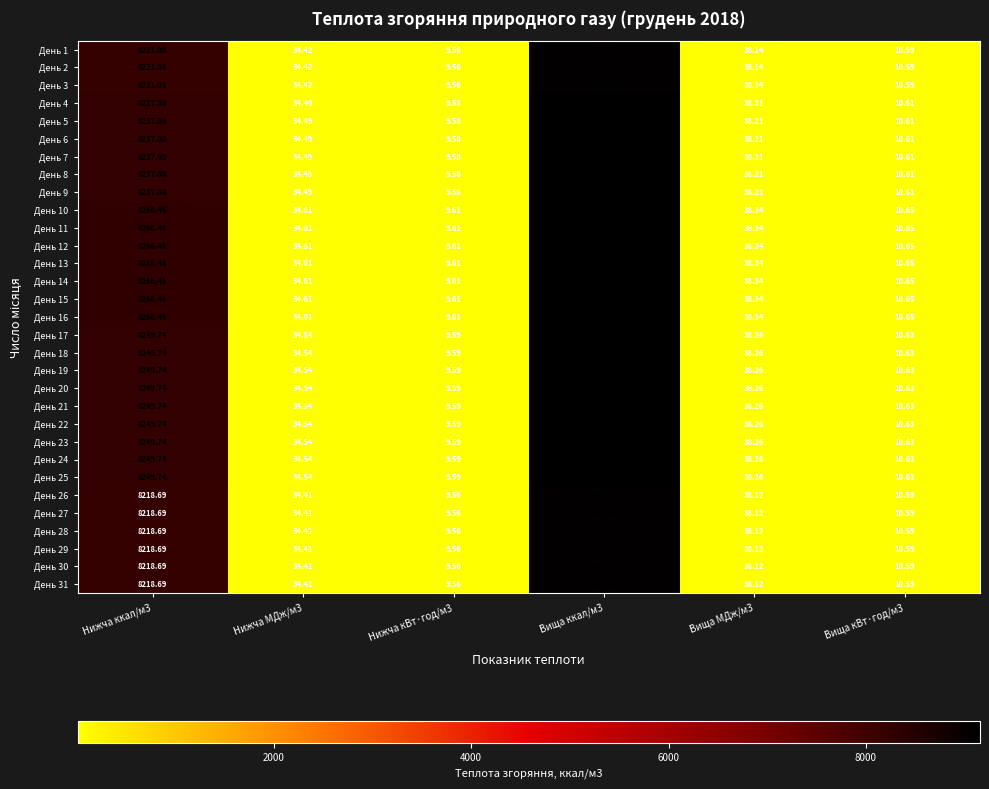

Which series has the widest spread of values?

День 10